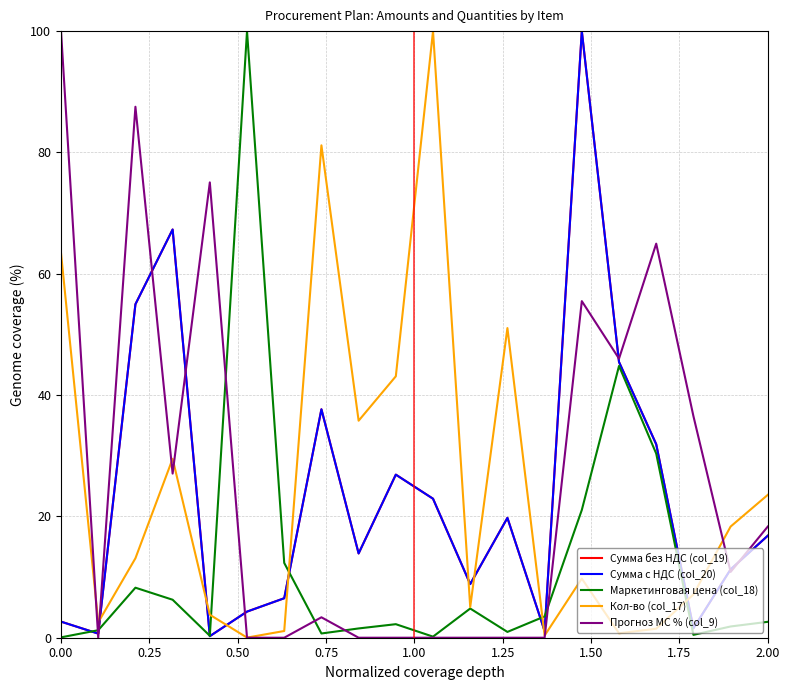

What is the maximum value for Сумма с НДС (col_20)?

100.0